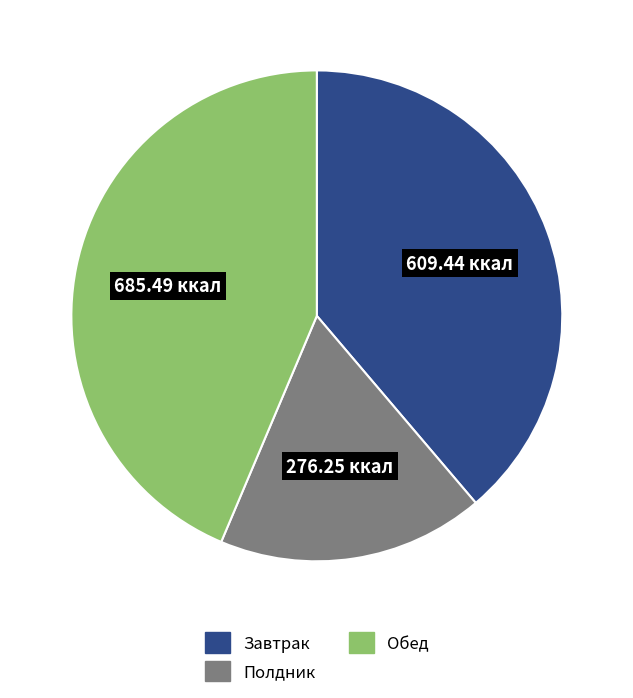

Is there a majority slice in this chart?

No